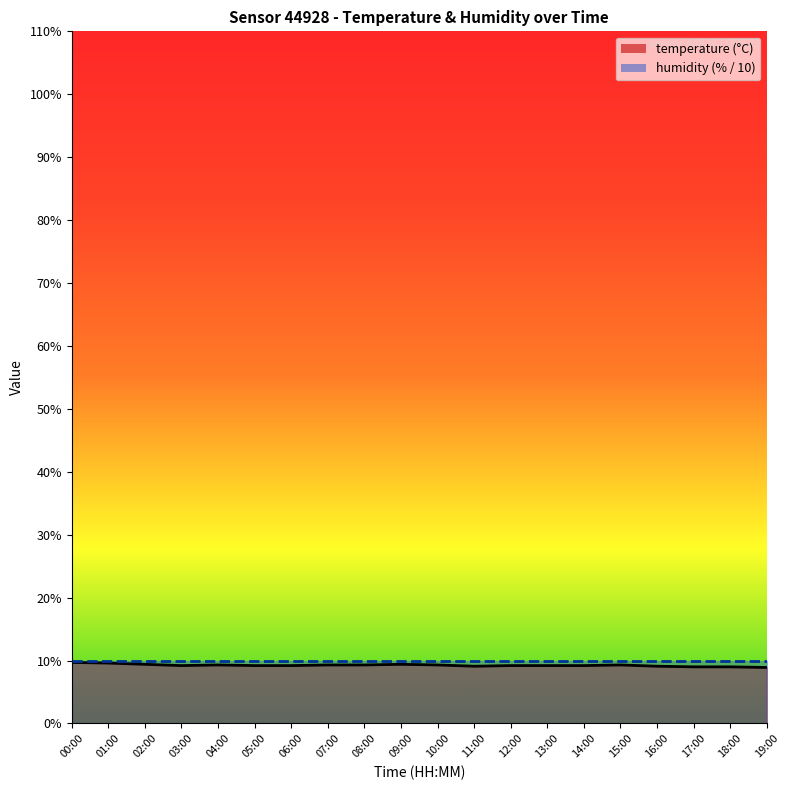

List the labels in order of value, largest first.

00:00, 01:00, 02:00, 09:00, 04:00, 07:00, 08:00, 10:00, 15:00, 03:00, 05:00, 06:00, 12:00, 13:00, 14:00, 11:00, 16:00, 17:00, 18:00, 19:00